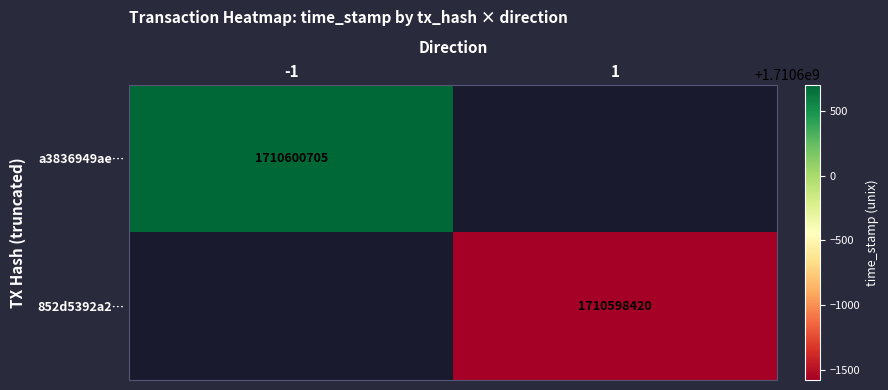

The value of 852d5392a2… at 1 is 1710598420. True or false?

True